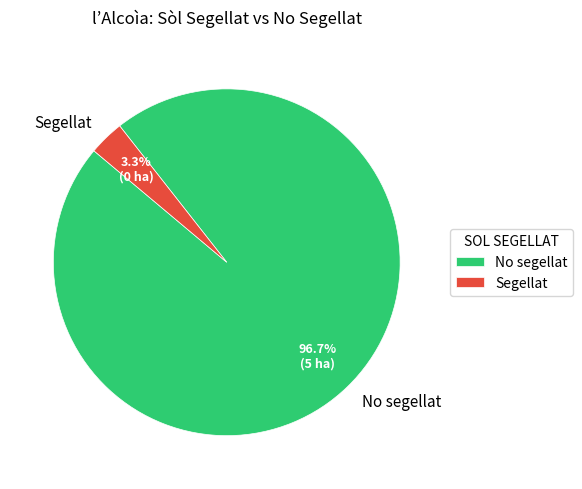

What is the majority slice?

No segellat